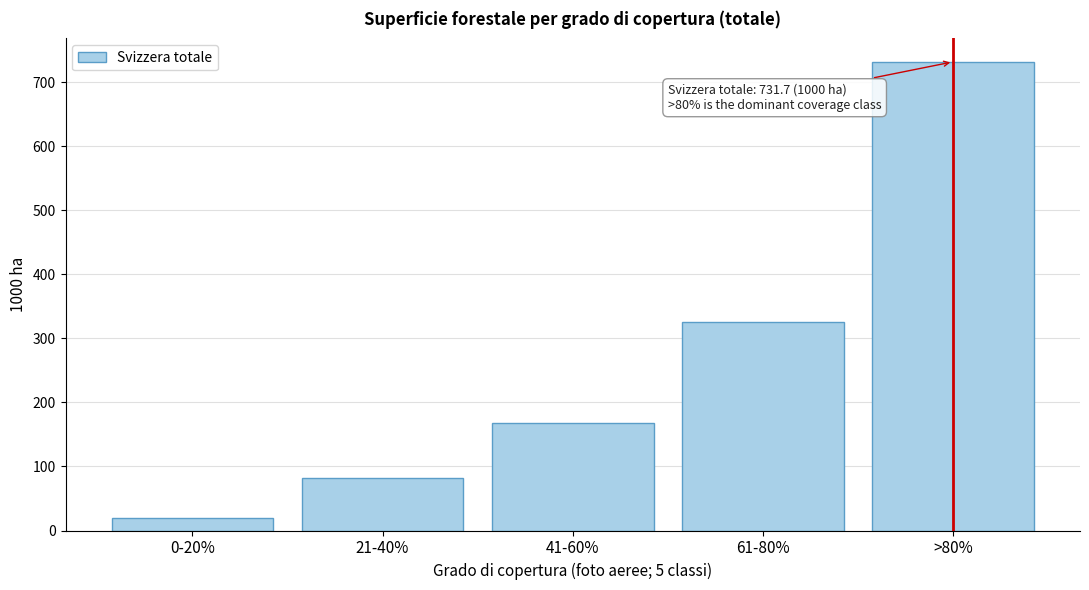

Reading left to right, extract all data points from this chart.

0-20%=20.1	21-40%=82.7	41-60%=167.4	61-80%=325.2	>80%=731.7